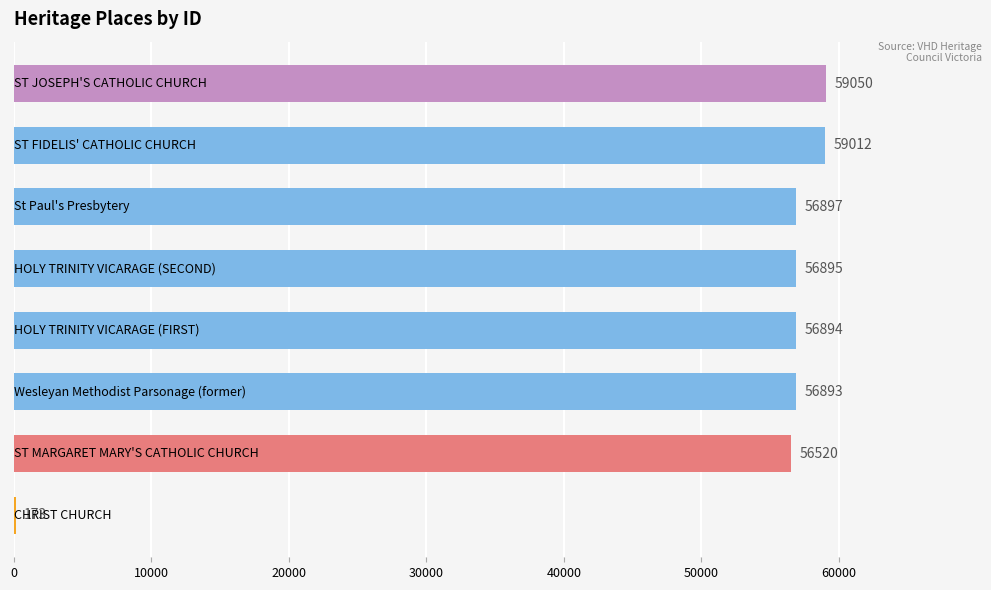

How many data points does each series have?

8